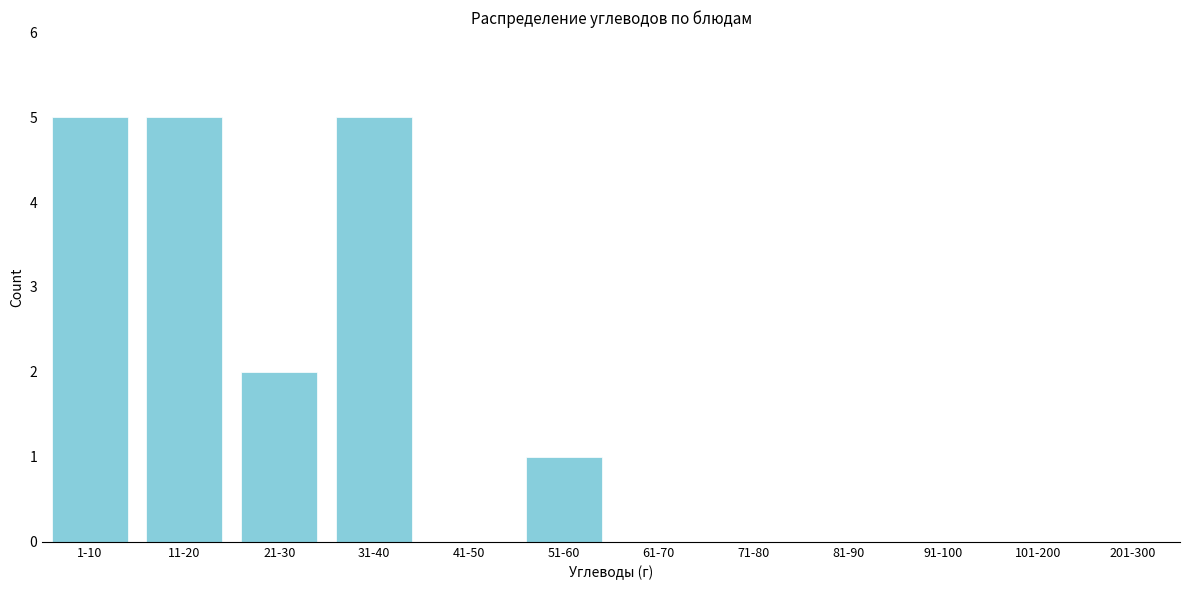

Reading left to right, transcribe all the data shown in this chart.

1-10=5	11-20=5	21-30=2	31-40=5	41-50=0	51-60=1	61-70=0	71-80=0	81-90=0	91-100=0	101-200=0	201-300=0